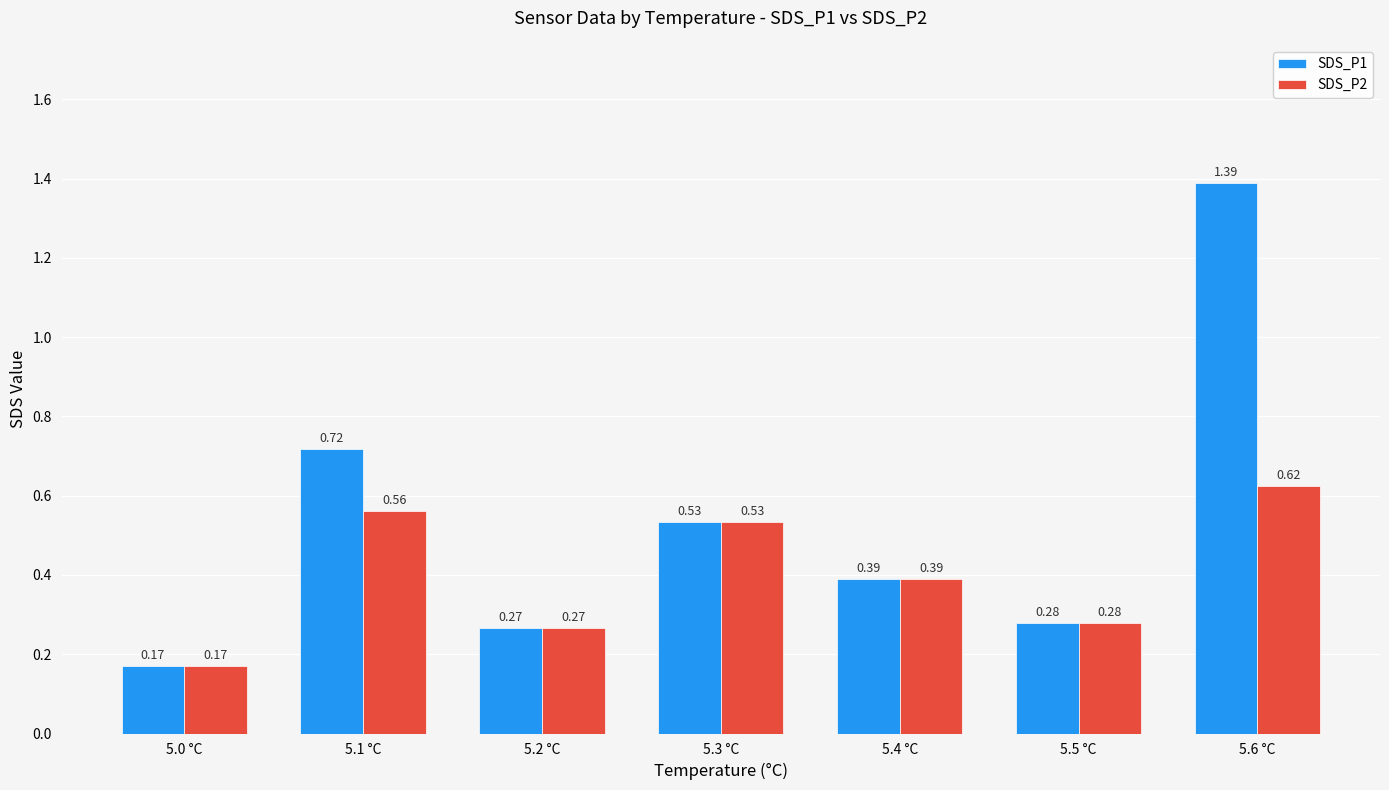

What is the sum of the SDS_P2 values at 5.4 °C and 5.1 °C?

1.0